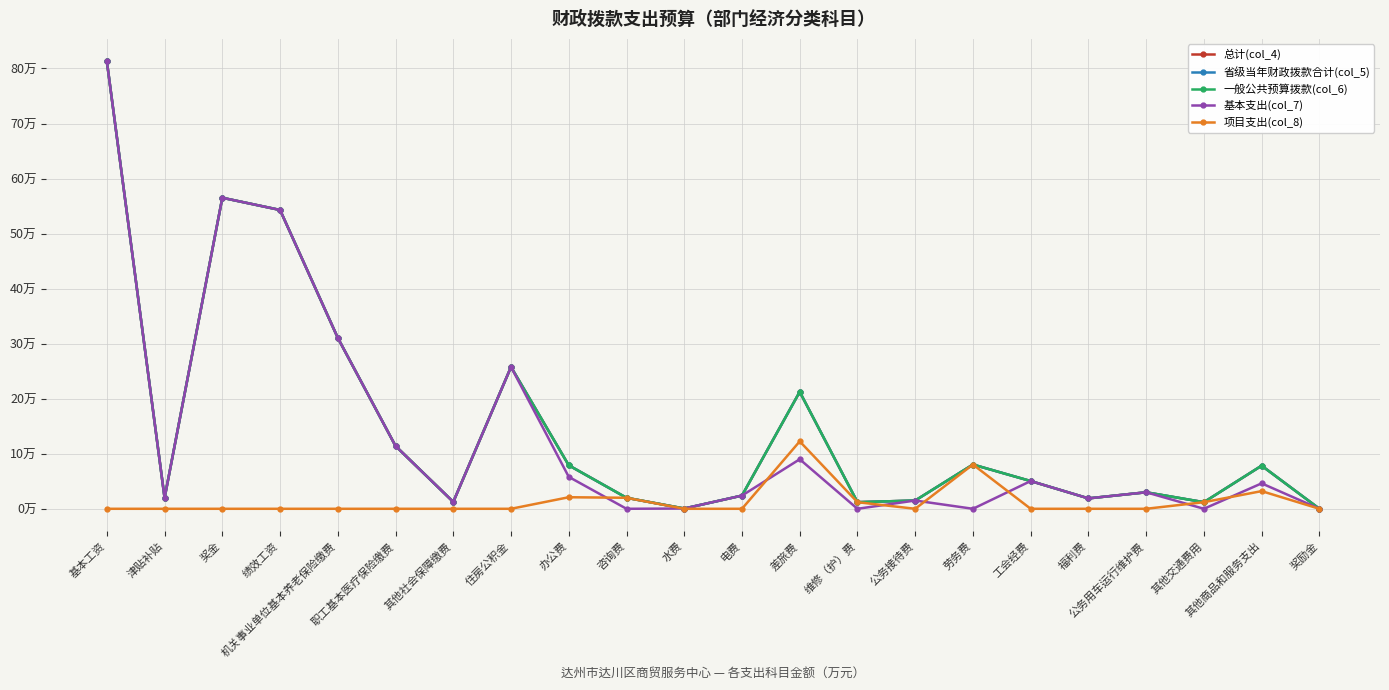

What is the difference between the 项目支出(col_8) values at 维修（护）费 and 绩效工资?

1.2